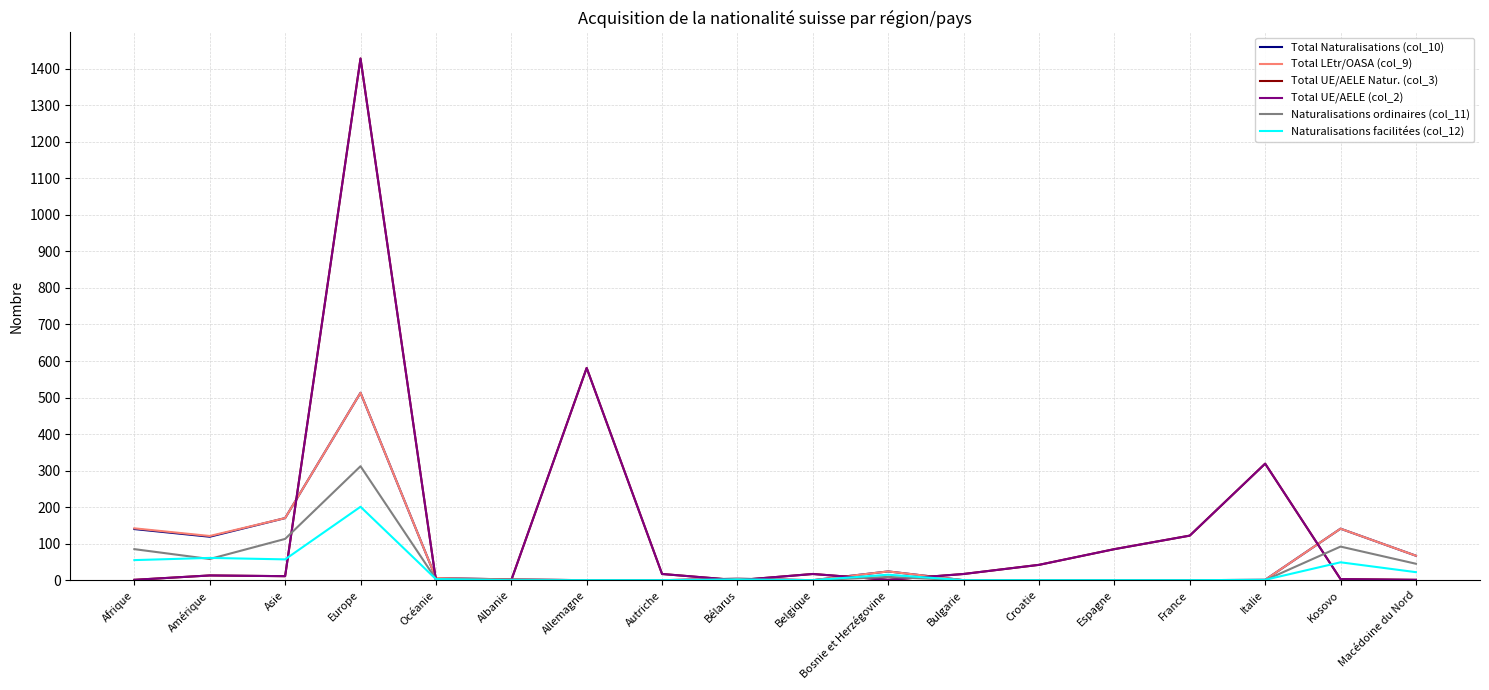

What position from the right is Kosovo?

2